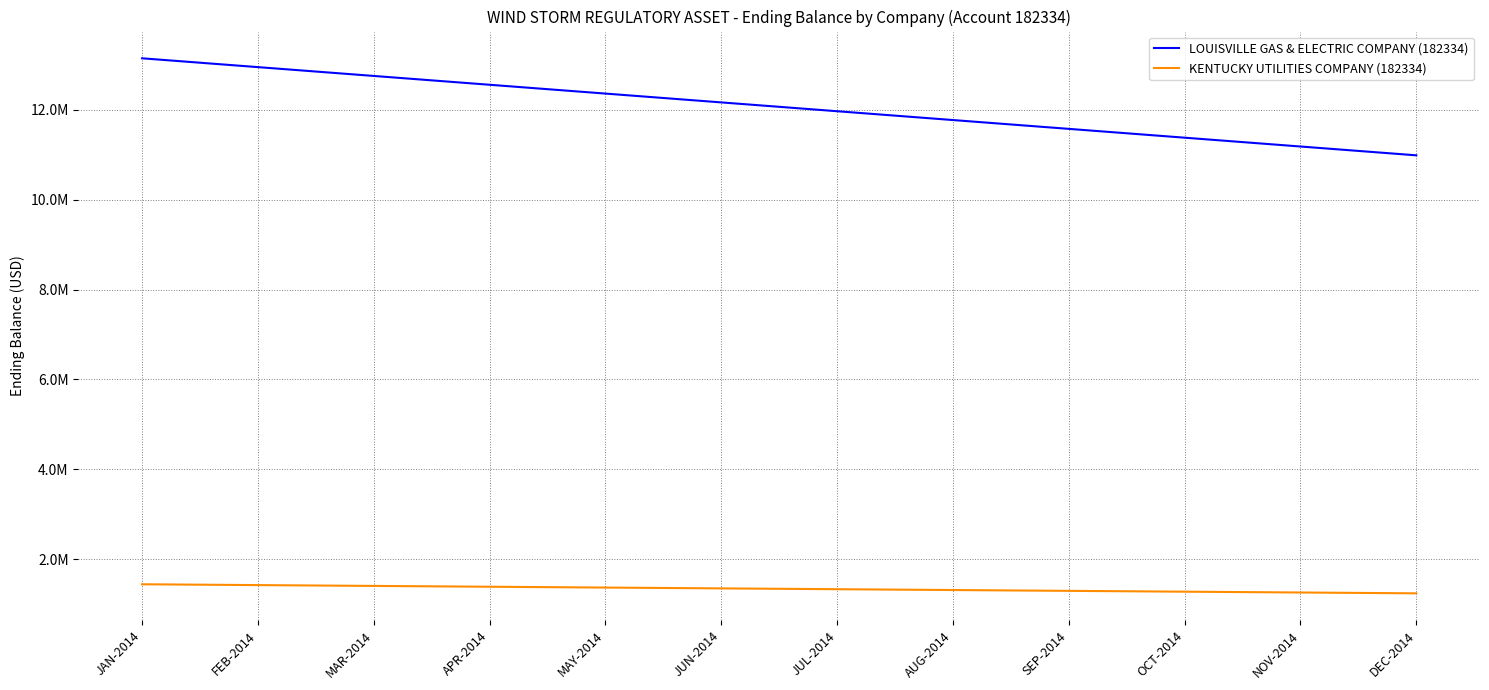

Between MAY-2014 and OCT-2014, which series saw the biggest shift?

LOUISVILLE GAS & ELECTRIC COMPANY (182334)